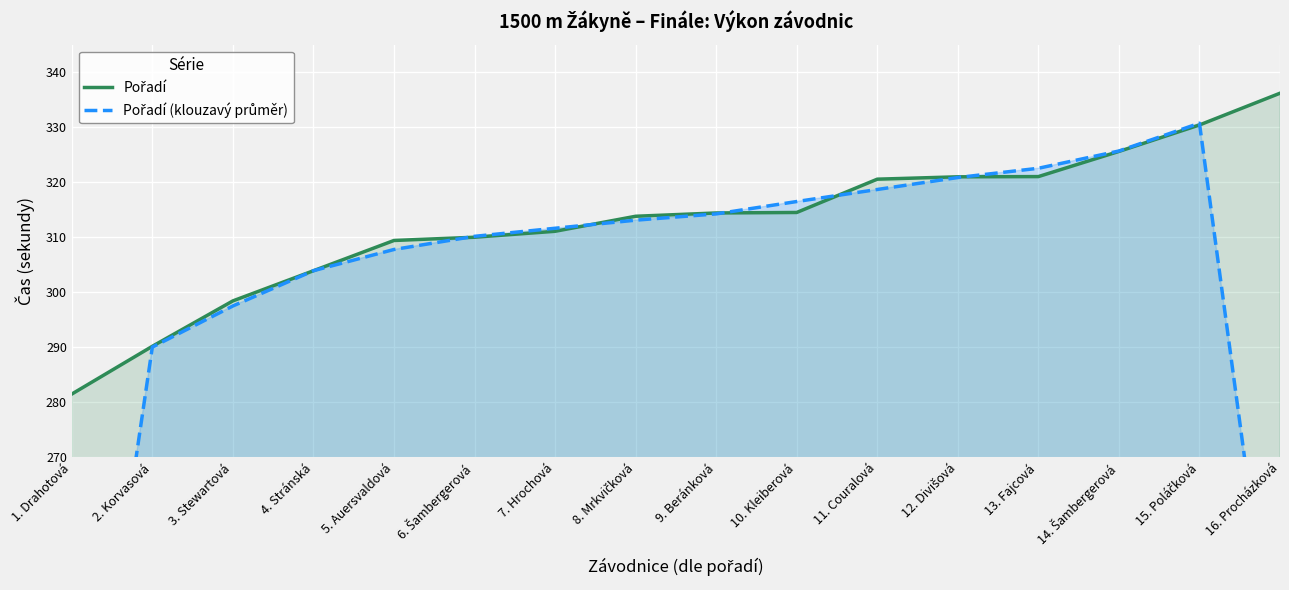

What is the label of the 2nd point from the right?

15. Poláčková